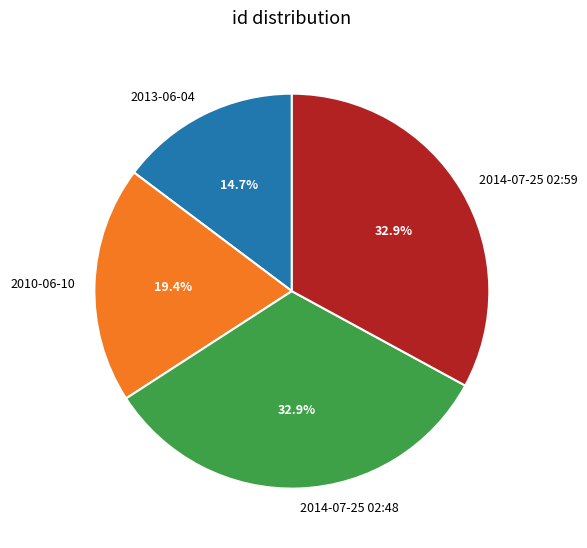

Combined, do 2013-06-04 and 2014-07-25 02:59 account for over 50%?

No